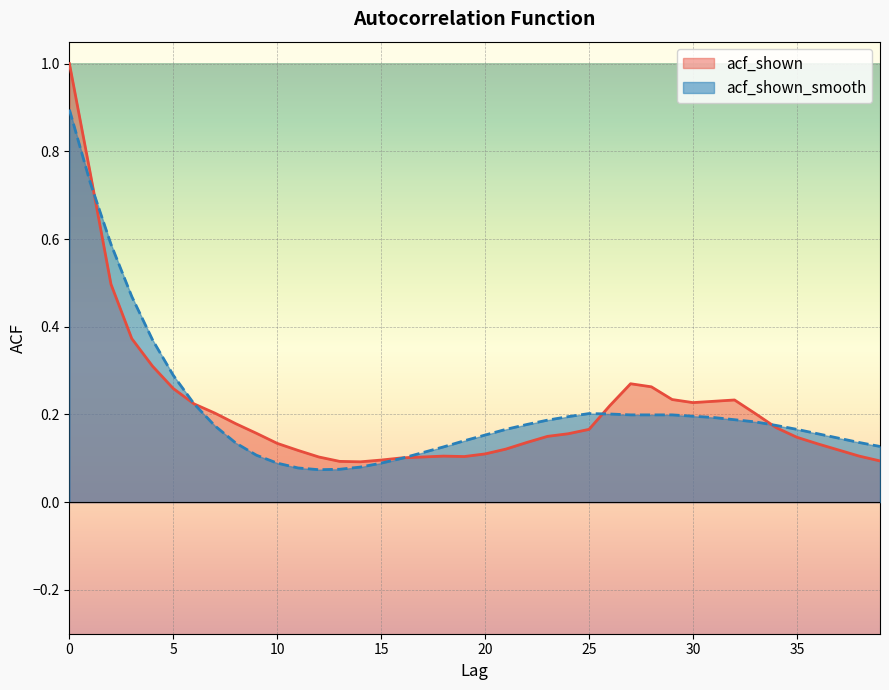

Count the number of data series in this chart.

2